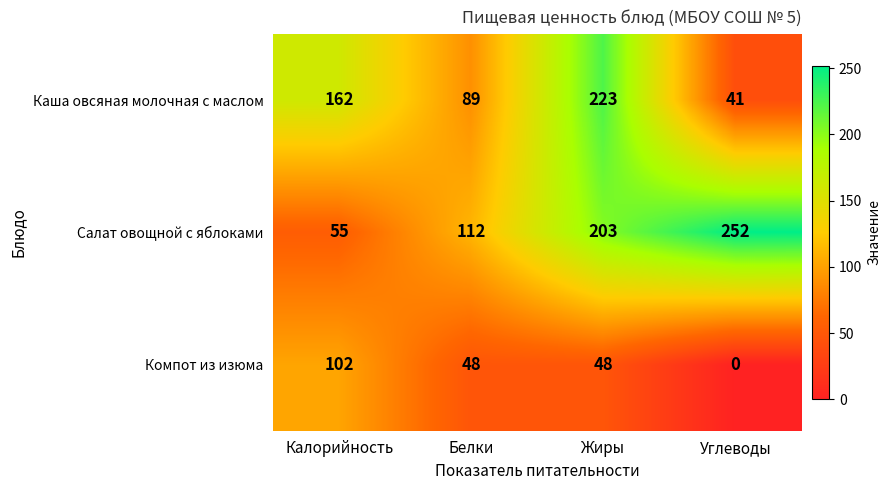

How many positive values does the Компот из изюма series have?

3